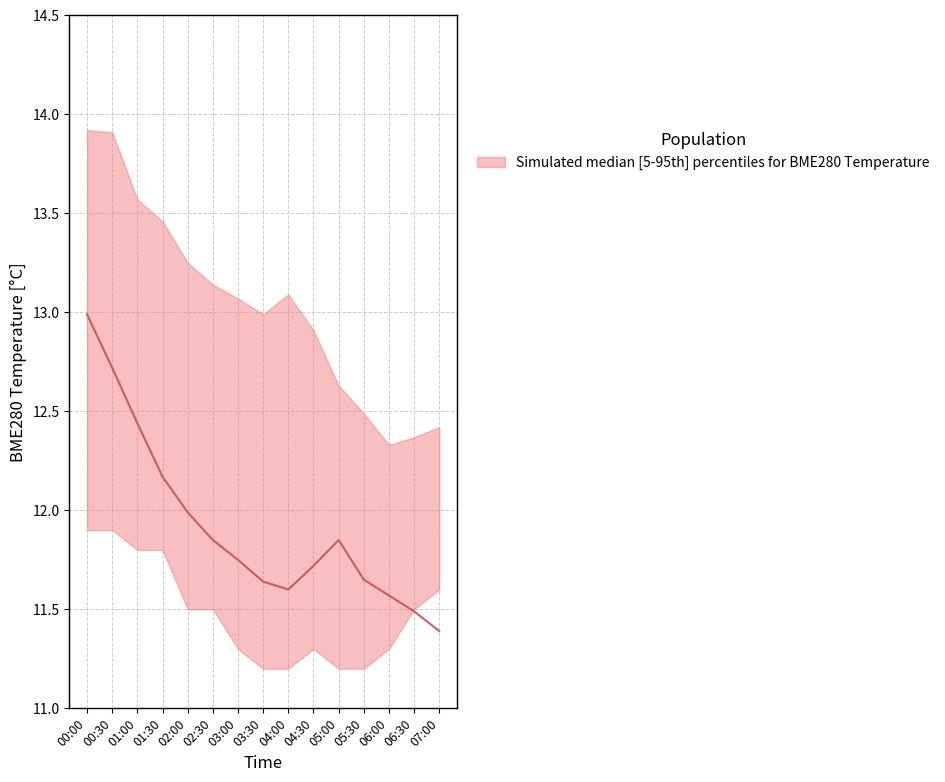

In upper, how many points are higher than both neighbors (excluding endpoints)?

1